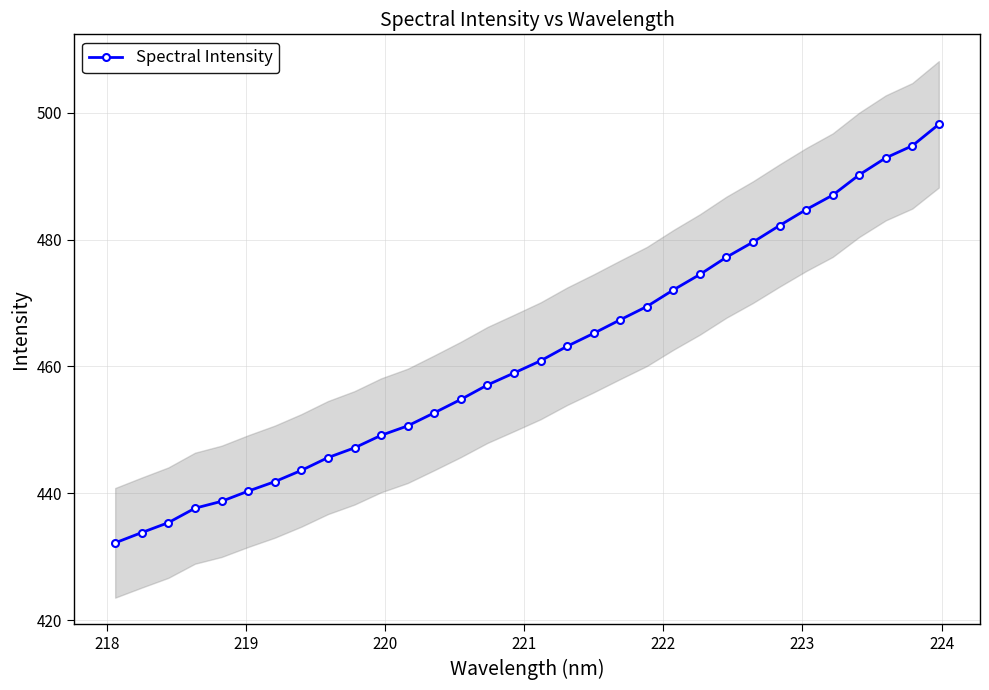

How many lines are shown in the chart?

1